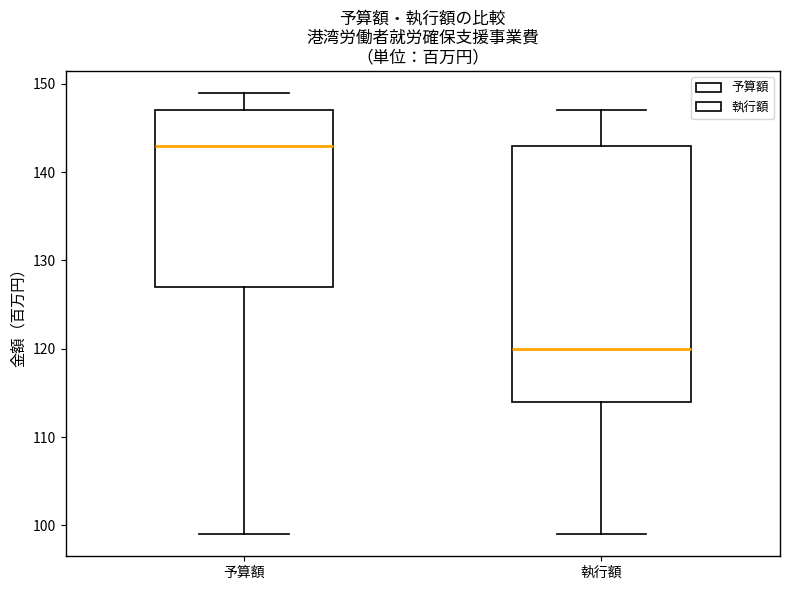

Reading left to right, transcribe this box plot: for each box, give where its median line is, the range the box spans, and where its two whiskers end, as read against the y-axis. The values are not printed on the chart, so give them approximately, as read against the axis.

予算額: median 143, box 127 to 147, whiskers 99 to 149
執行額: median 120, box 114 to 143, whiskers 99 to 147